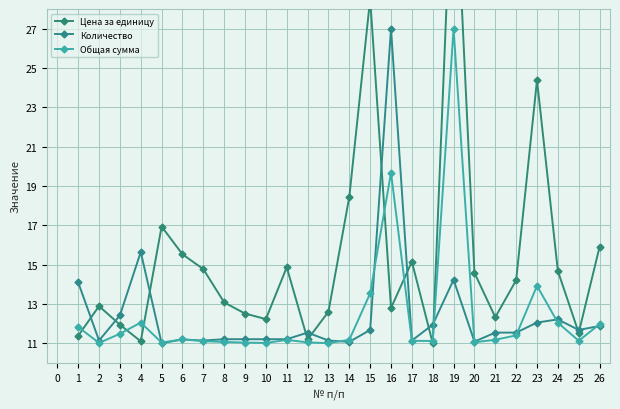

How many lines are shown in the chart?

3